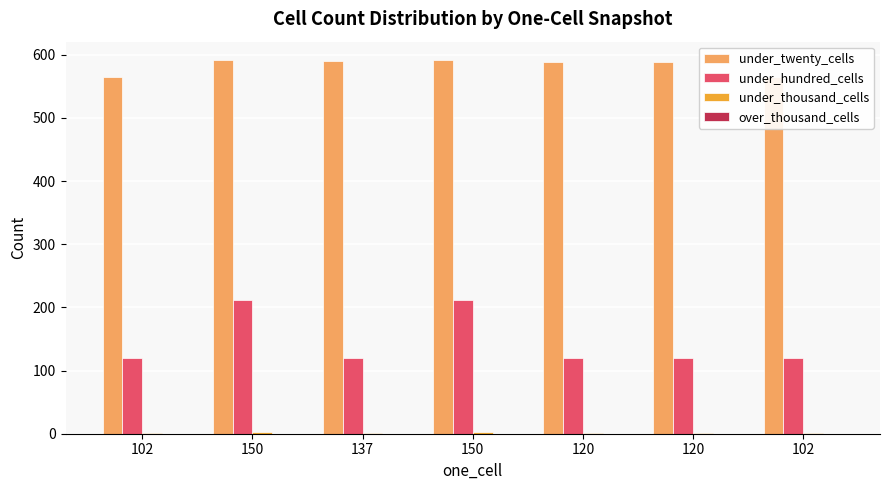

Reading left to right, transcribe all the data shown in this chart.

under_twenty_cells: 565	591	590	591	589	589	565
under_hundred_cells: 120	211	120	211	120	120	120
under_thousand_cells: 1	3	1	3	1	1	1
over_thousand_cells: 0	0	0	0	0	0	0